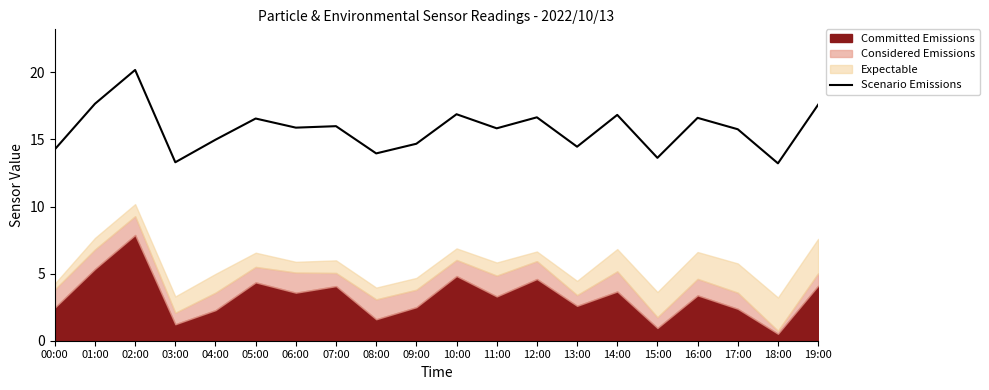

Is it true that the value at 03:00 is 13.3?

True